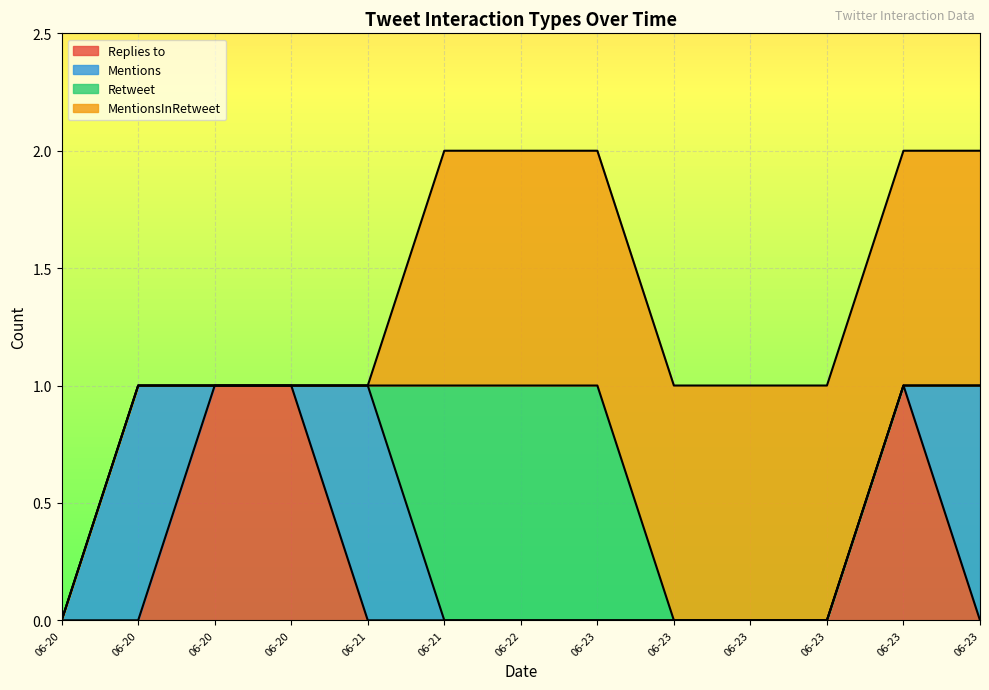

Which category has the lowest value in the Mentions series?

2020-06-20